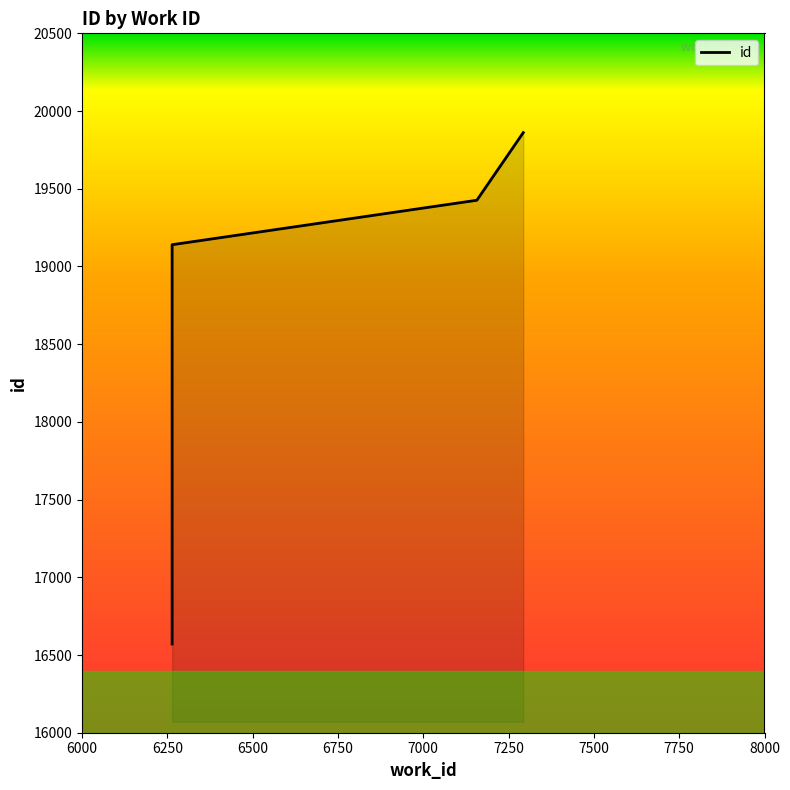

What is the sum of the values at 7293 and 7157?

39287